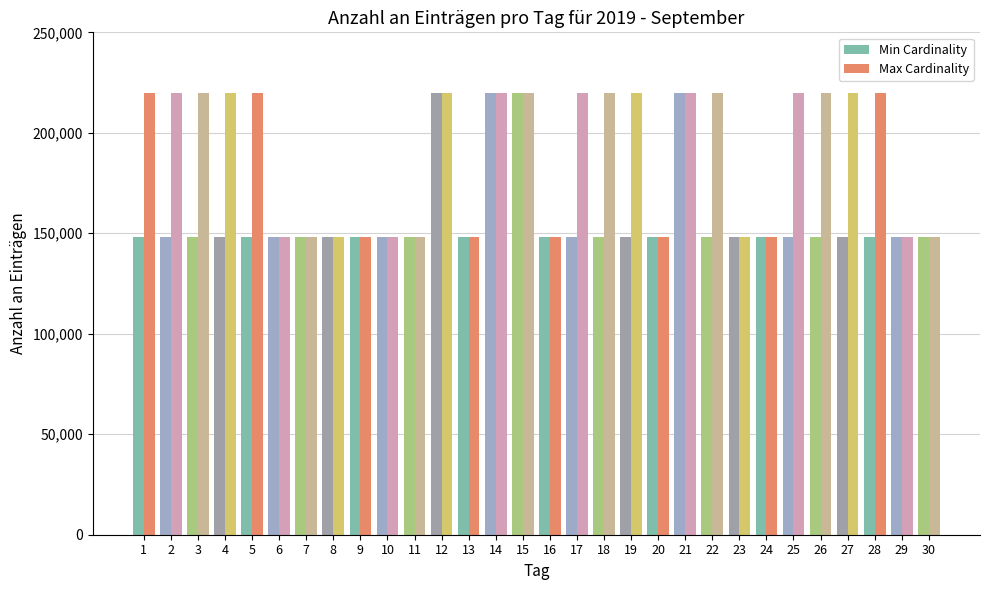

Which series has the largest total across all categories?

Max Cardinality